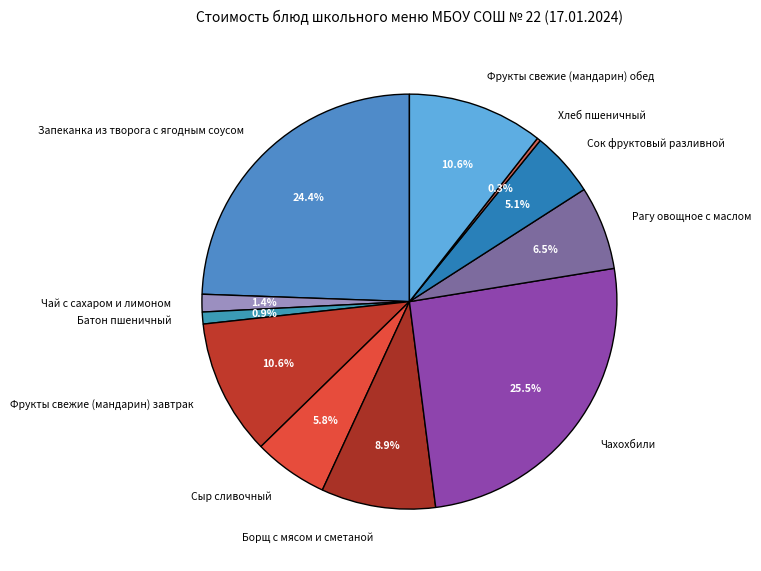

Which has a higher value, Чахохбили or Борщ с мясом и сметаной?

Чахохбили